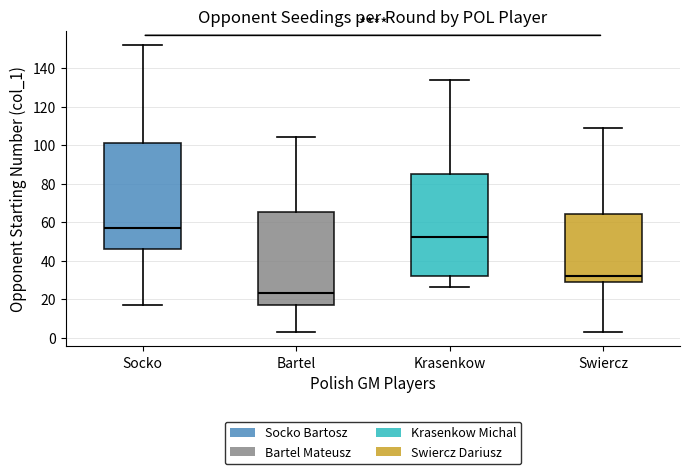

Which box is the tallest, from its lower edge to its upper edge?

Socko